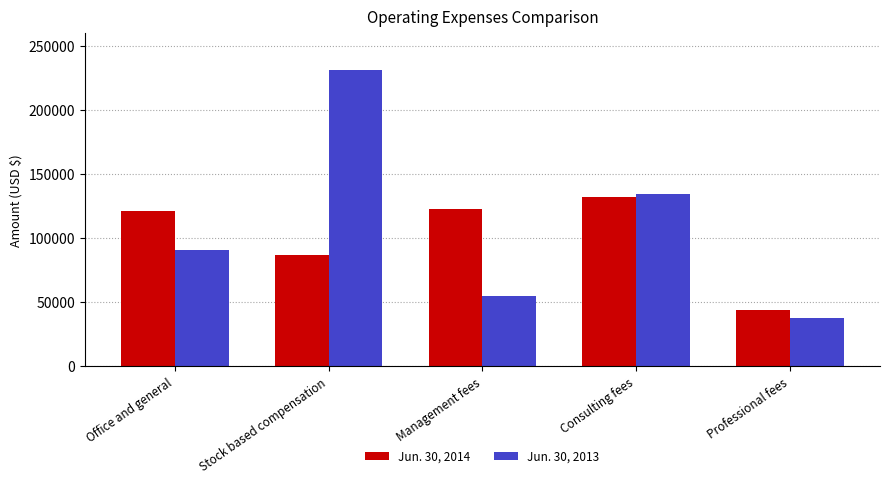

The Jun. 30, 2013 series shows 38103 at Professional fees. True or false?

True